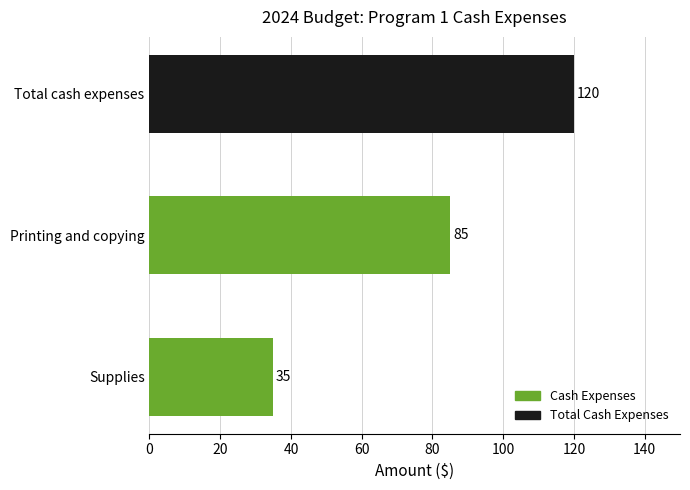

What is the approximate value at Total cash expenses?

120